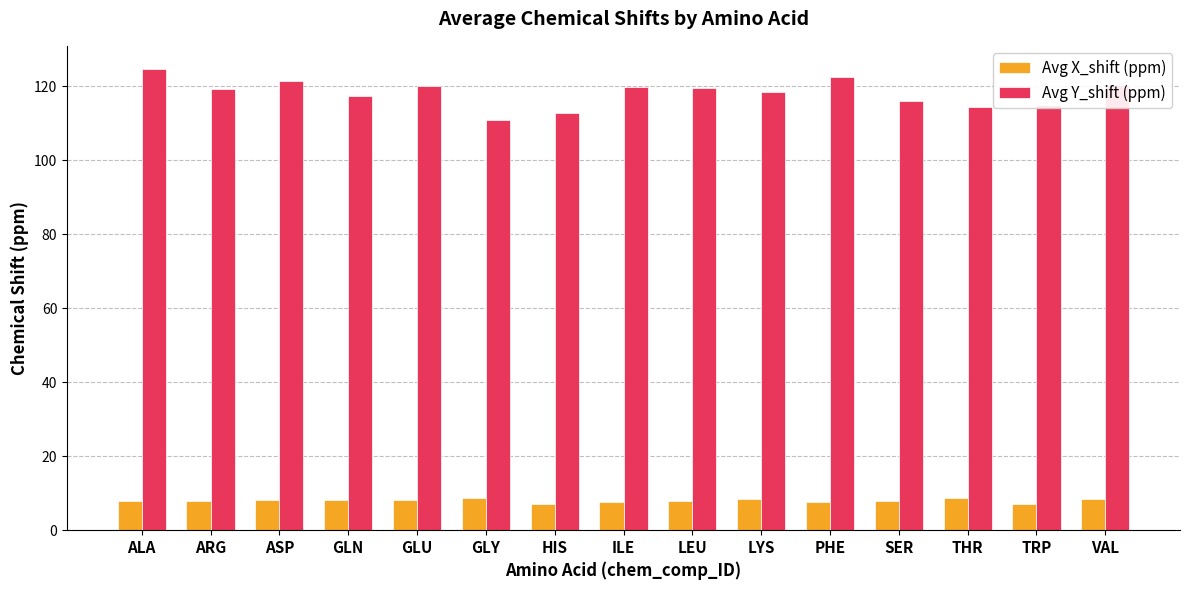

The value of Avg X_shift (ppm) at ALA is 8.0. True or false?

True